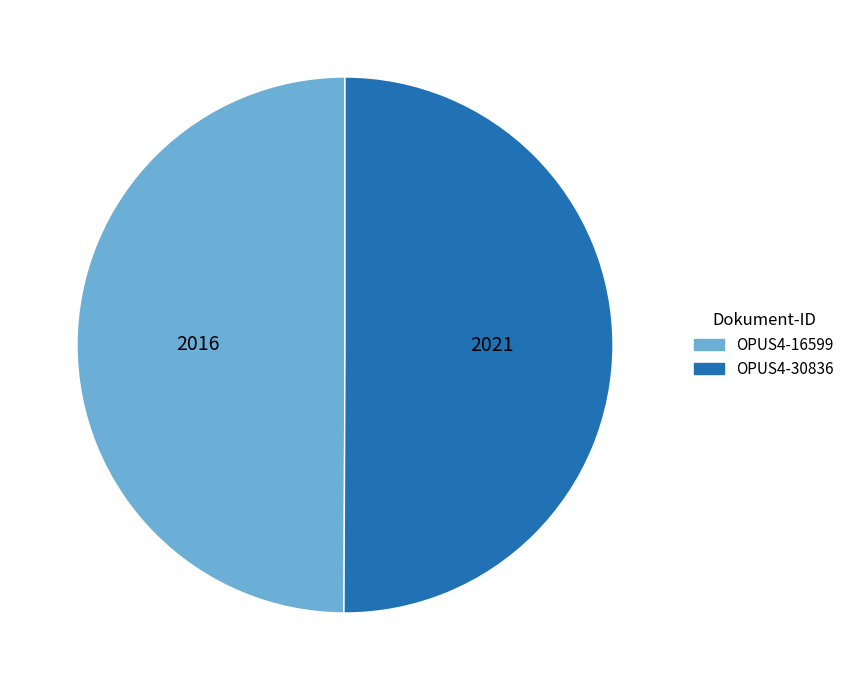

True or false: OPUS4-16599 accounts for 50% of the total.

True